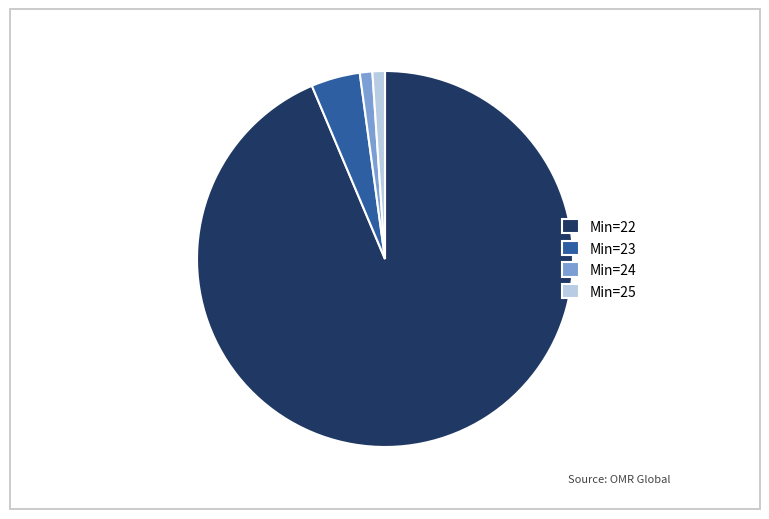

Which slice represents more than half of the pie?

Min=22